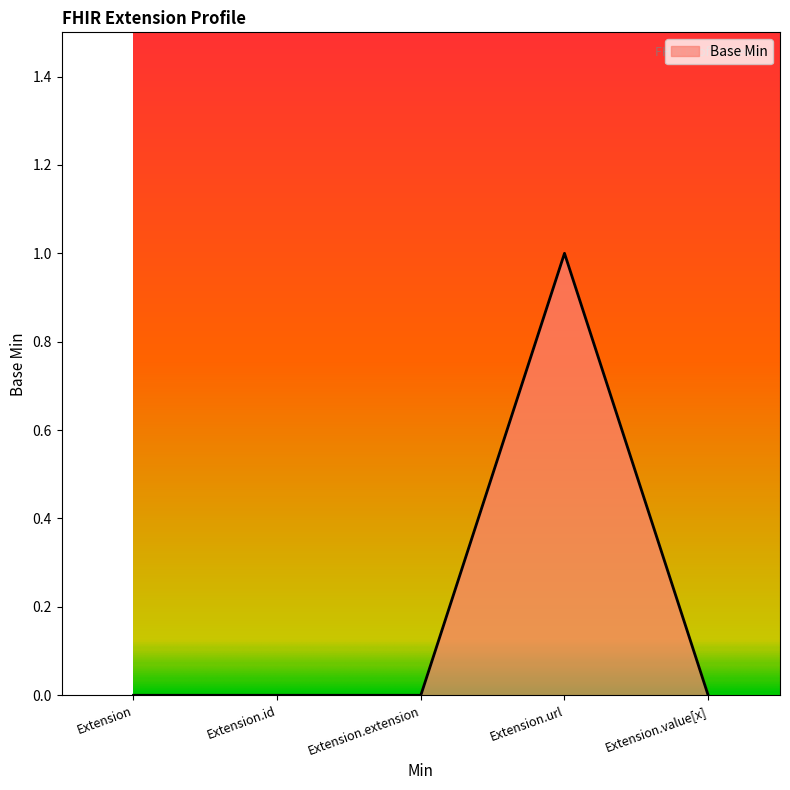

What position from the left is Extension?

1